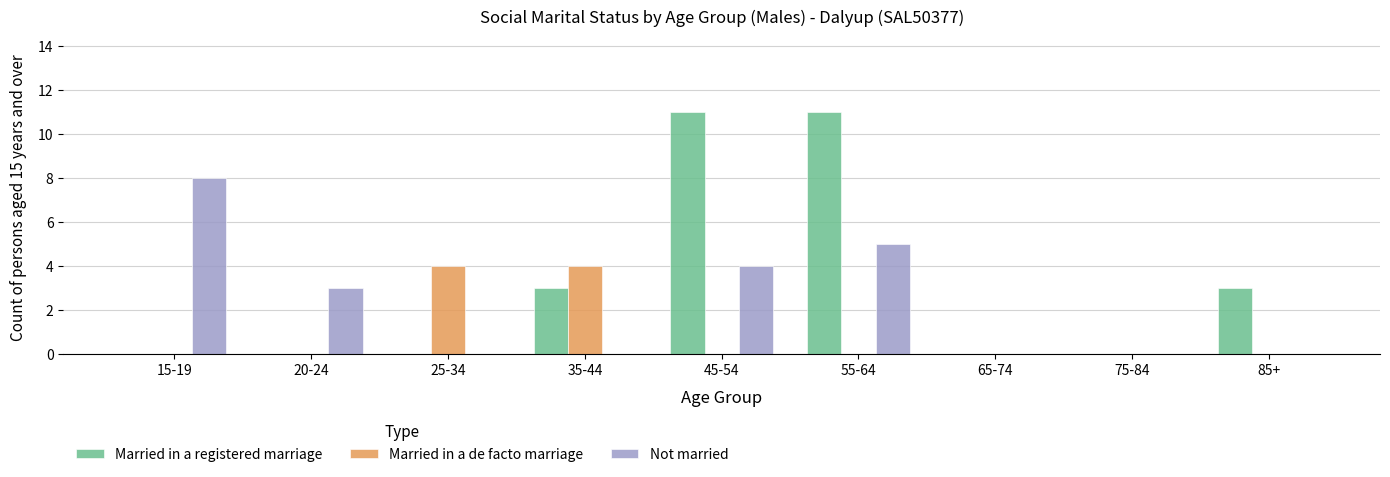

What is the sum of all Married in a registered marriage values?

28